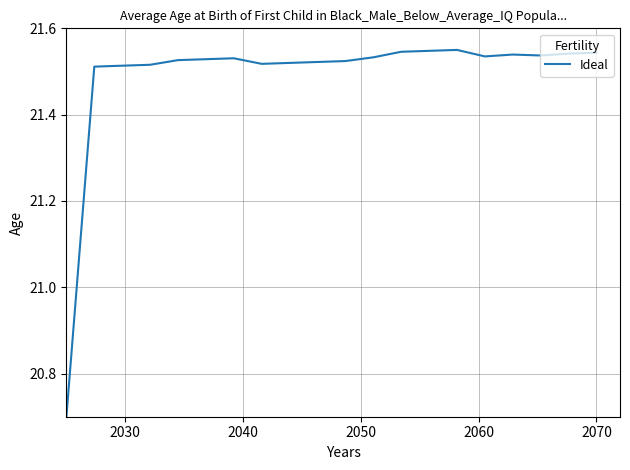

How many series are shown in this chart?

1